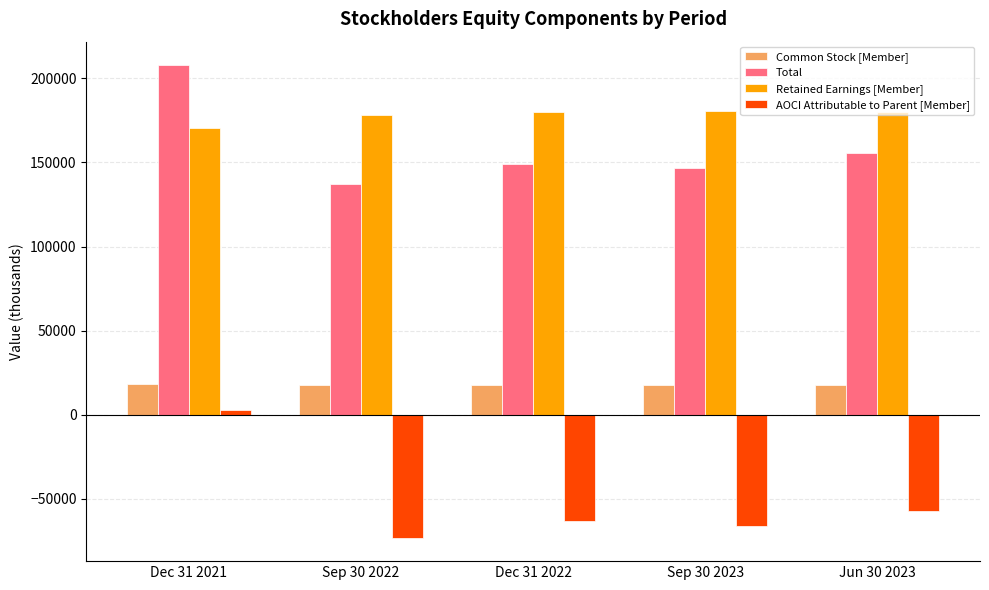

What are all the series names shown in the legend?

Common Stock [Member], Total, Retained Earnings [Member], AOCI Attributable to Parent [Member]